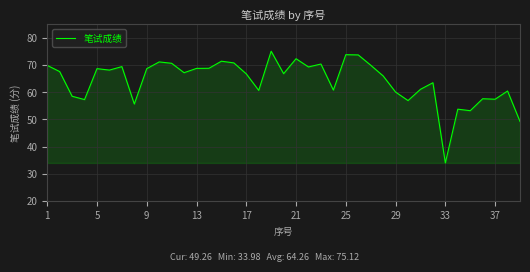

How many lines are shown in the chart?

1